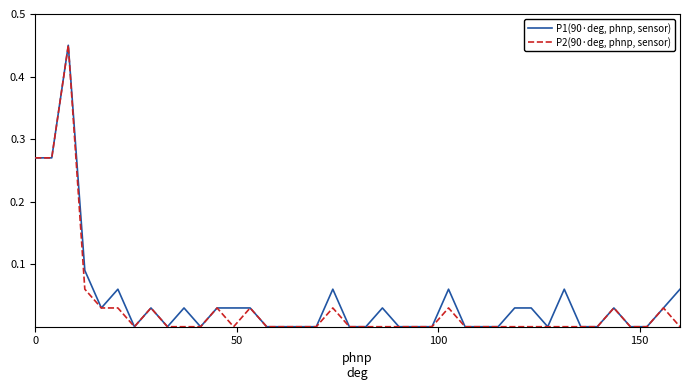

What is the highest value of the P1(90·deg, phnp, sensor) series?

0.4